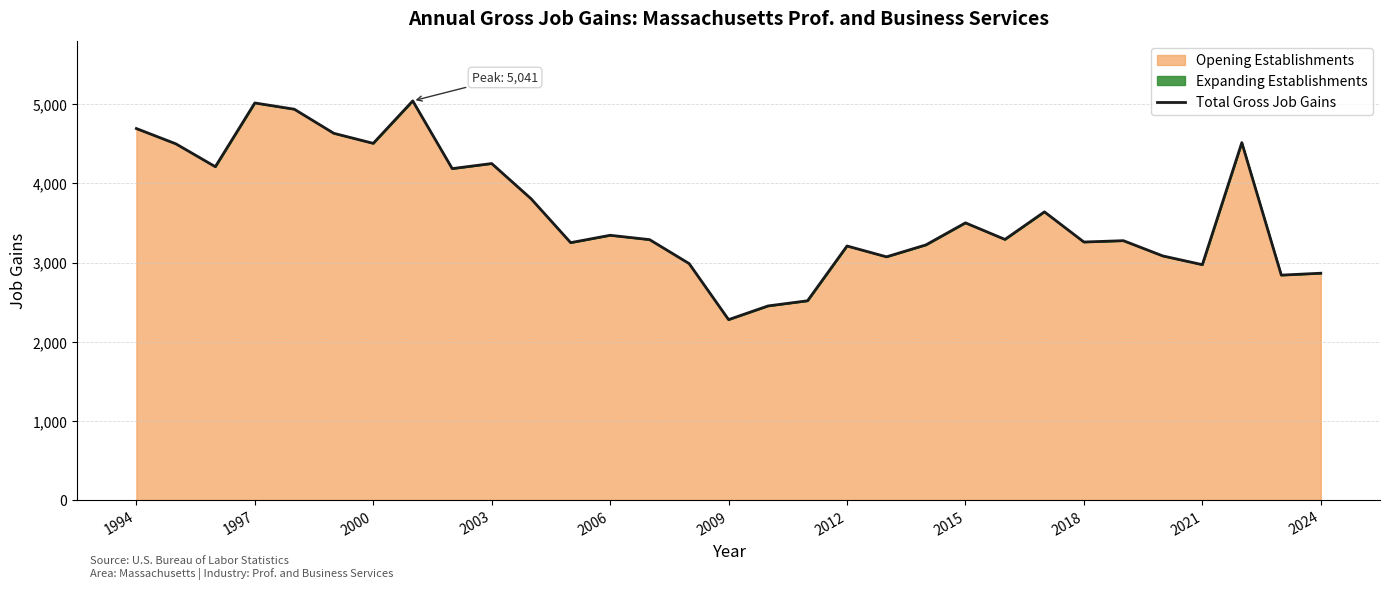

How many points are lower than both their immediate neighbors (excluding endpoints)?

10